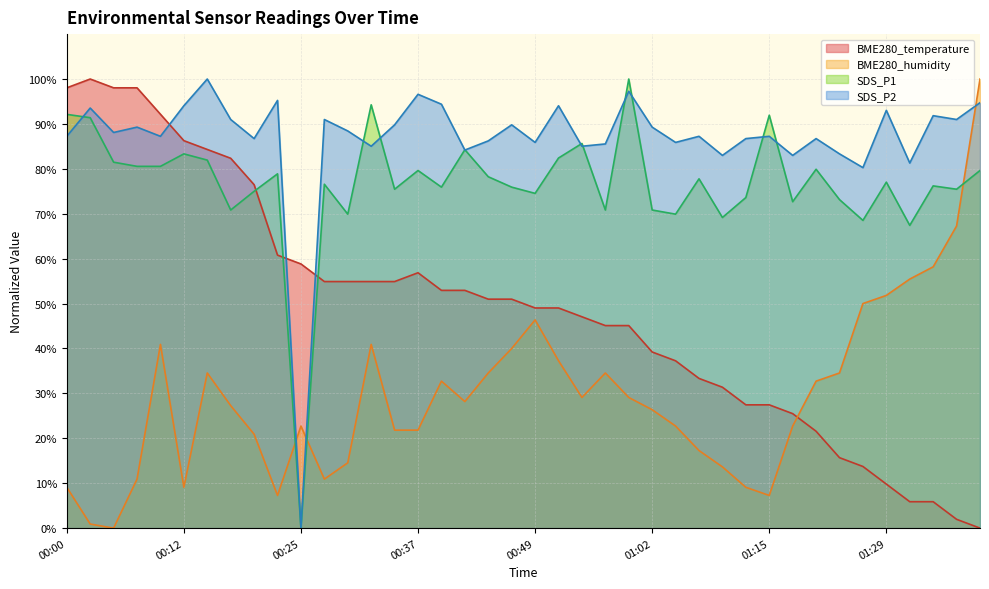

What is the spread (max minus min) of values at 00:22?

88.0